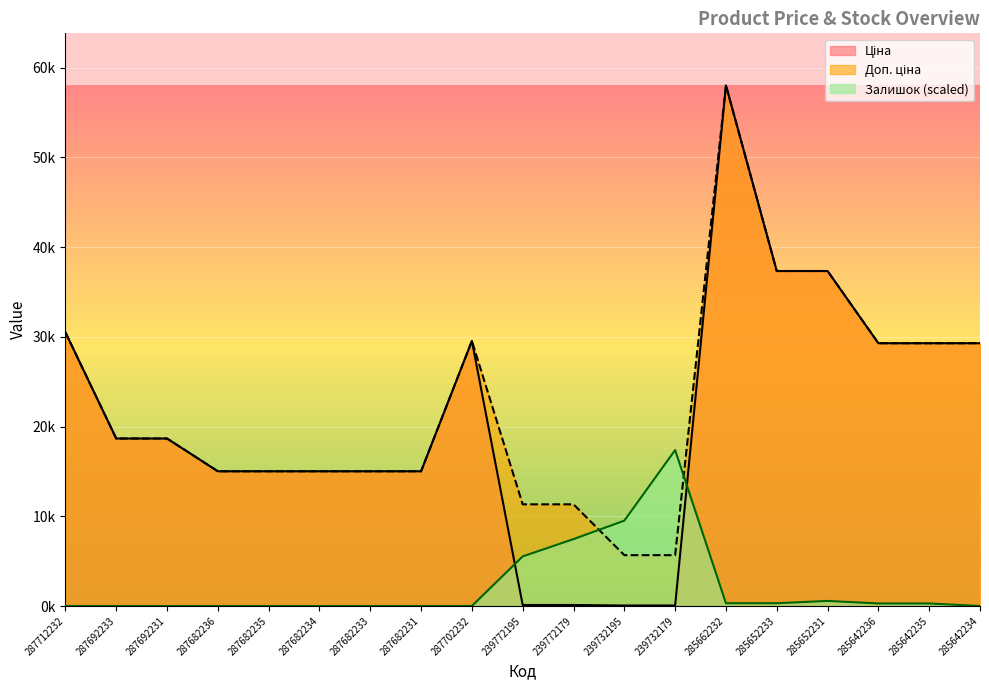

True or false: Ціна has a value of 15019.2 at 287682236.

True